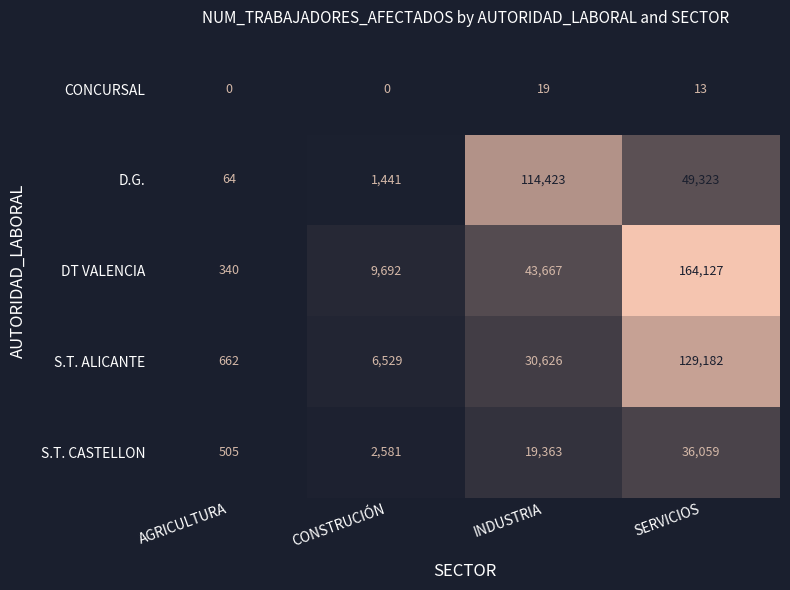

Count the number of data series in this chart.

5